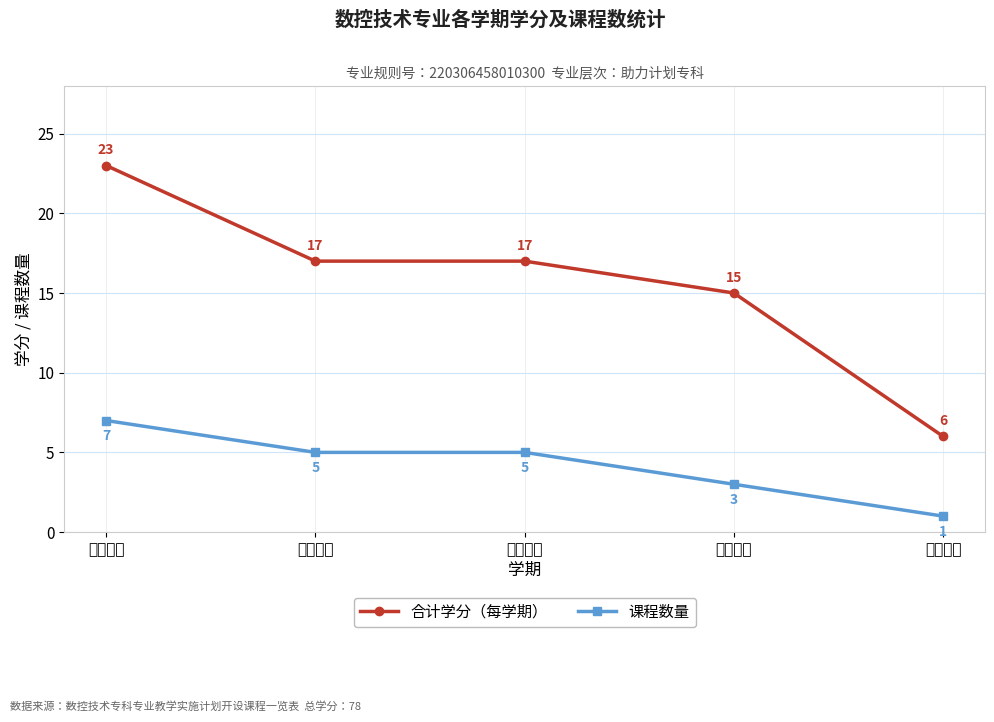

Does the chart have visible grid lines?

Yes